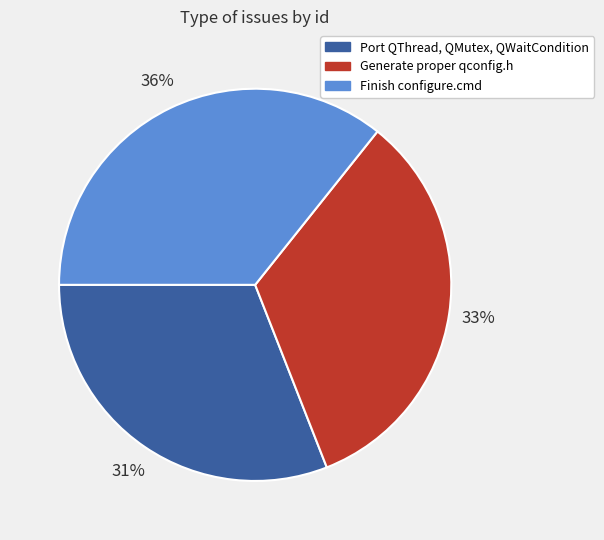

What is the smallest slice in the pie chart?

Port QThread, QMutex, QWaitCondition